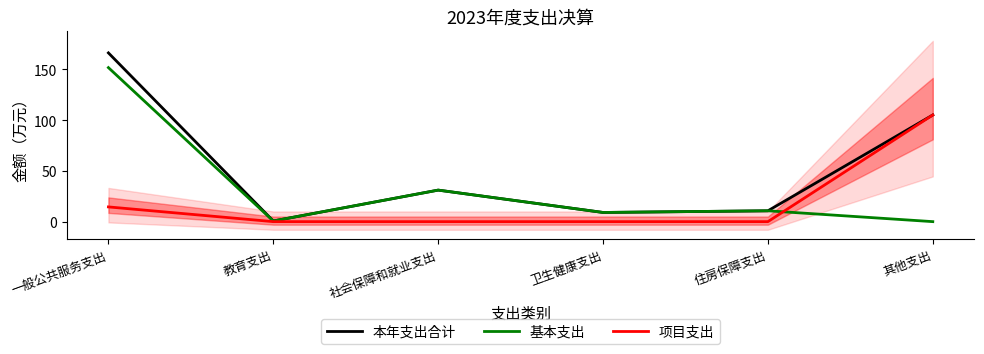

After their last crossing, which series has the higher values: 项目支出 or 基本支出?

项目支出